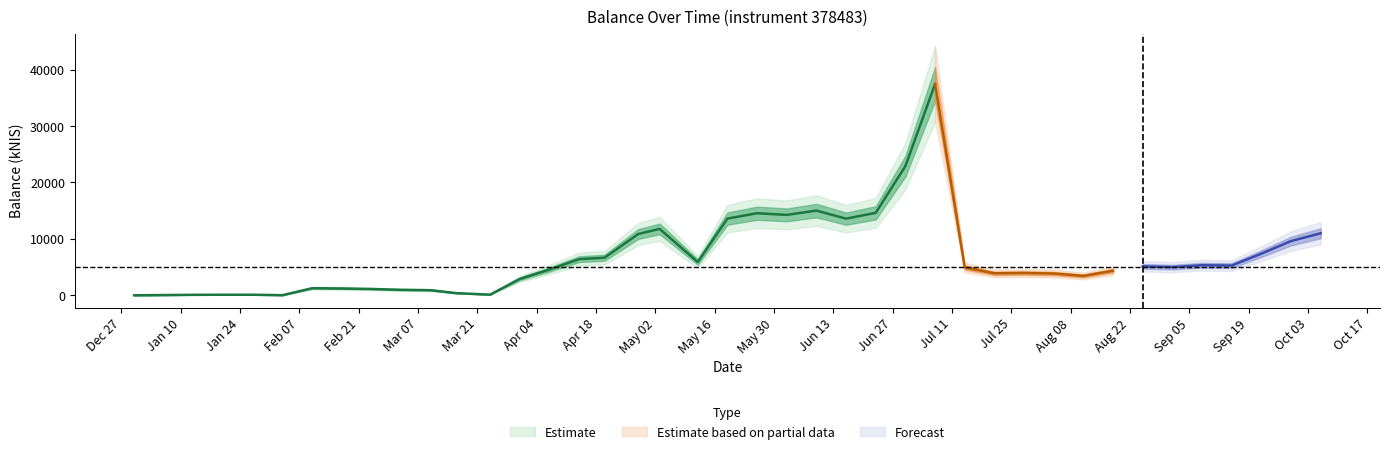

Reading right to left, list all the values displayed in this chart.

2022-10-06=10994.0	2022-09-29=9614.8	2022-09-22=7382.2	2022-09-15=5269.4	2022-09-08=5327.6	2022-09-01=4994.7	2022-08-25=5132.5	2022-08-18=4352.6	2022-08-11=3432.5	2022-08-04=3861.1	2022-07-28=3952.3	2022-07-21=3894.5	2022-07-14=4925.6	2022-07-07=37440.5	2022-06-30=22897.8	2022-06-23=14614.3	2022-06-16=13582.0	2022-06-09=15011.0	2022-06-02=14250.4	2022-05-26=14549.2	2022-05-19=13596.5	2022-05-12=5906.7	2022-05-03=11770.0	2022-04-28=10878.4	2022-04-20=6658.8	2022-04-14=6401.4	2022-04-07=4568.4	2022-03-31=2901.2	2022-03-24=116.1	2022-03-16=382.0	2022-03-10=904.0	2022-03-03=970.1	2022-02-24=1120.5	2022-02-17=1208.7	2022-02-10=1255.5	2022-02-03=19.5	2022-01-27=100.1	2022-01-20=100.1	2022-01-13=87.0	2021-12-30=0.0